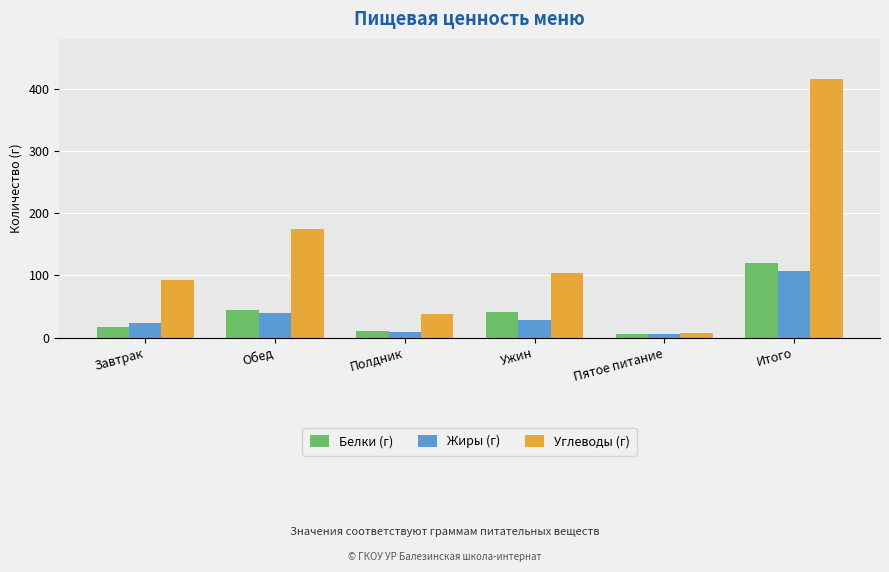

List the series in order of their peak value, lowest first.

Жиры (г), Белки (г), Углеводы (г)